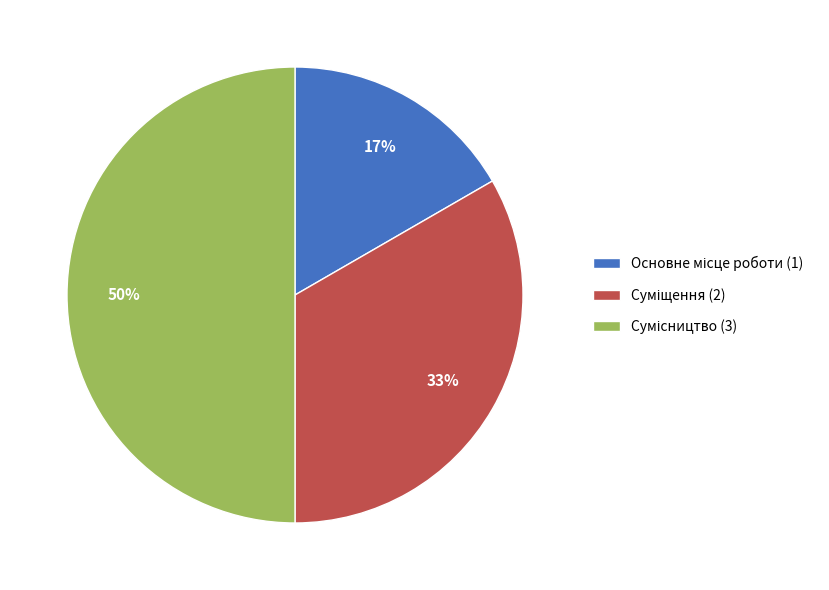

To the nearest percent, what is the average slice percentage?

33%